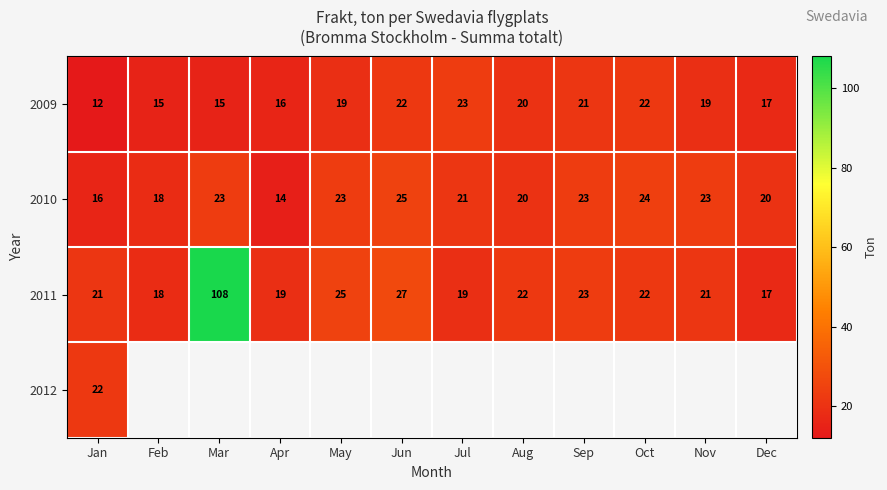

What is the sum of all 2009 values?

221